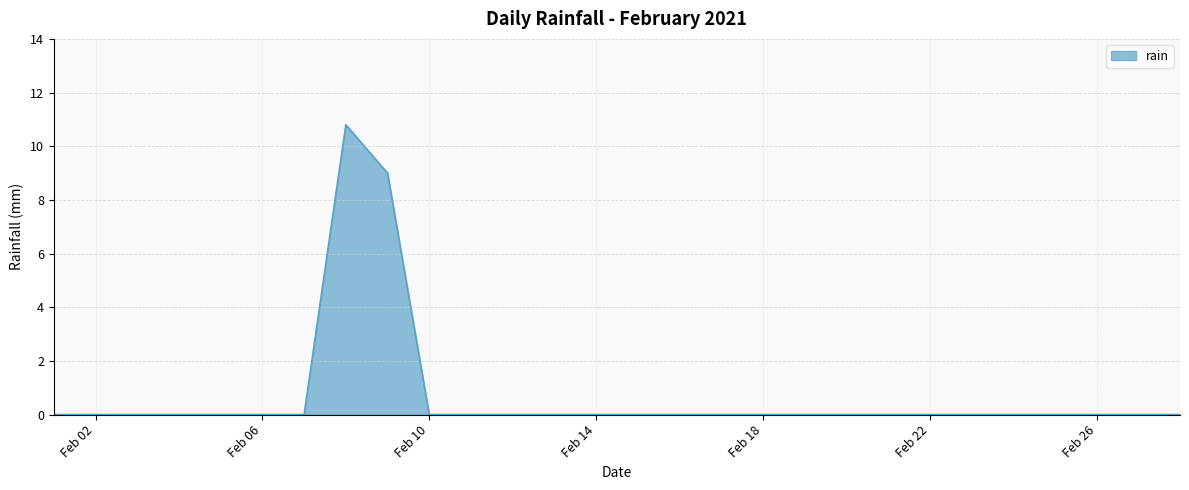

What is the difference between the maximum and minimum values?

10.8